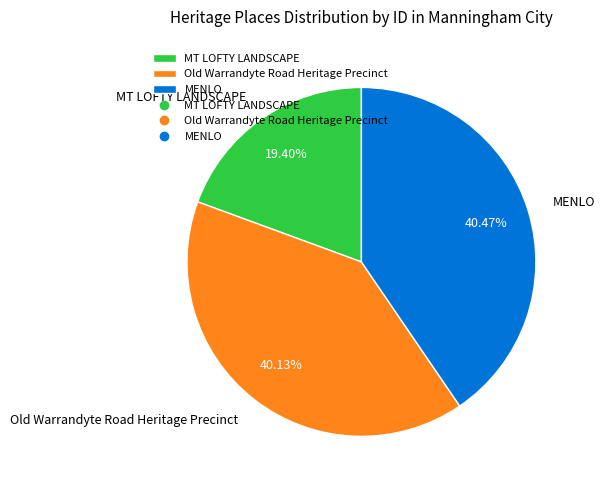

Which slice is the smallest?

MT LOFTY LANDSCAPE